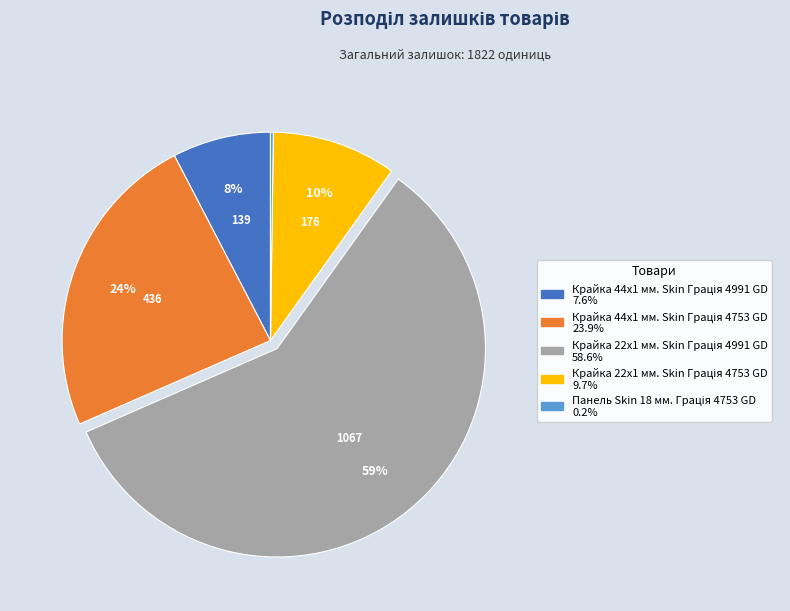

Is there a majority slice in this chart?

Yes